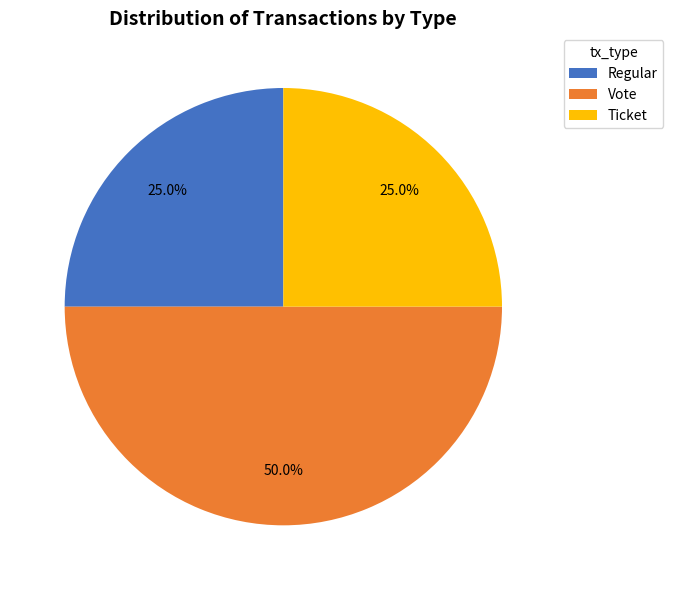

How many slices are in this pie chart?

3